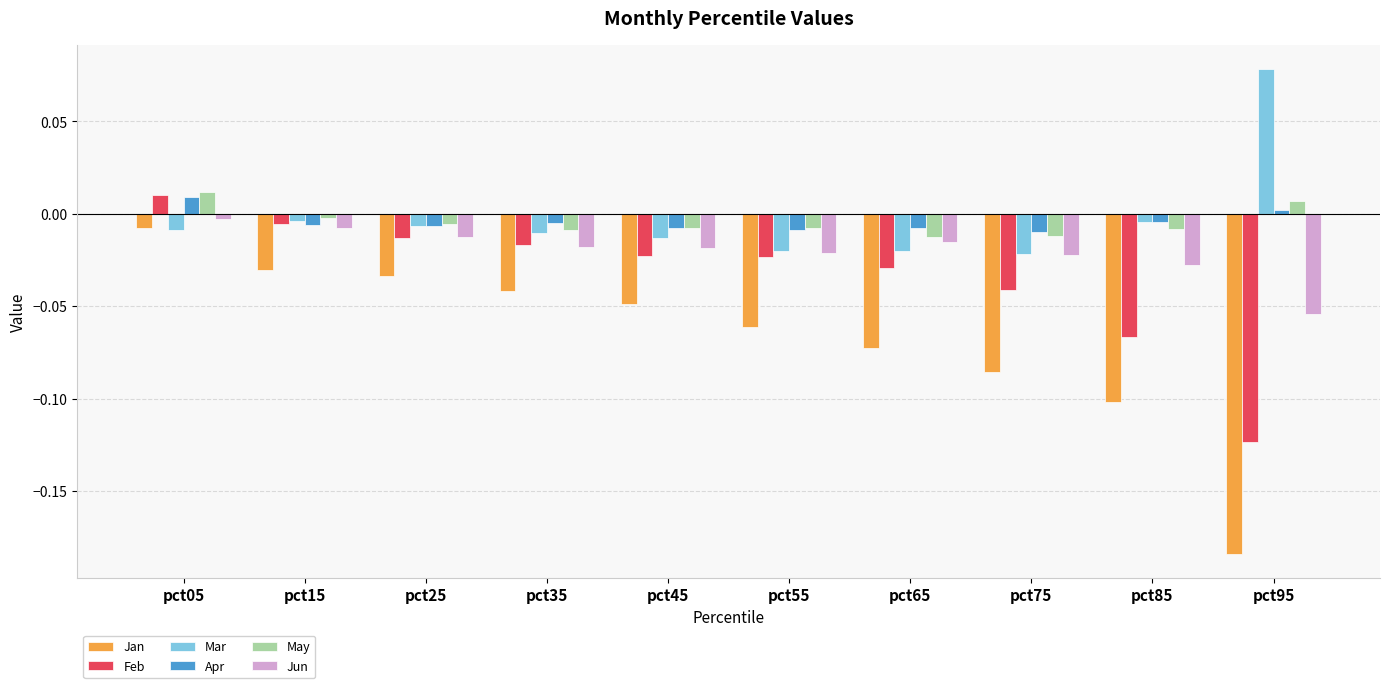

Between pct45 and pct95, which series saw the biggest shift?

Jan